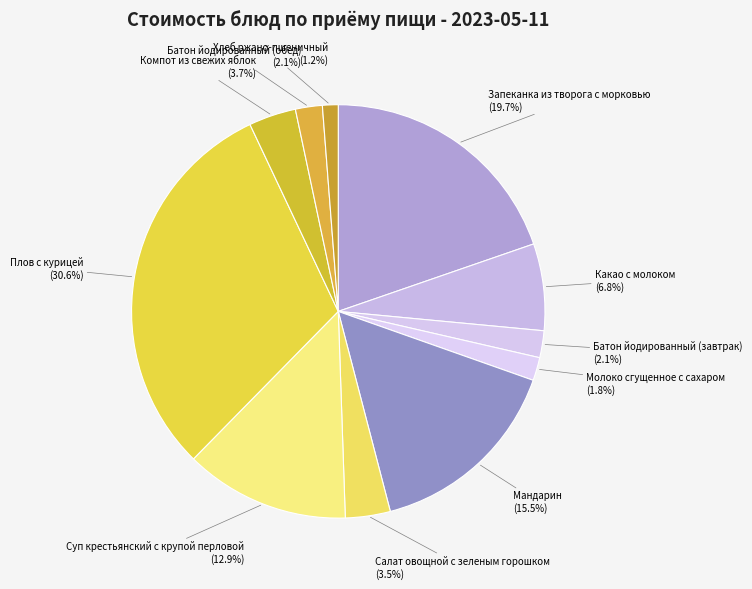

What is the ratio of the value at Суп крестьянский с крупой перловой to the value at Салат овощной с зеленым горошком?

3.7